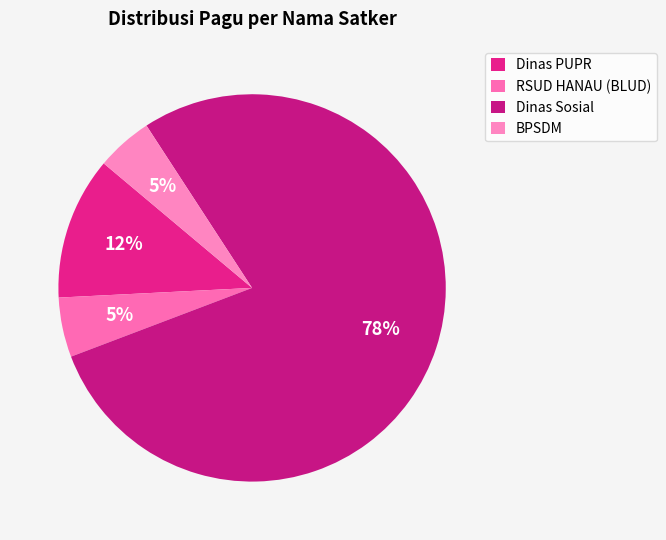

Is there a majority slice in this chart?

Yes